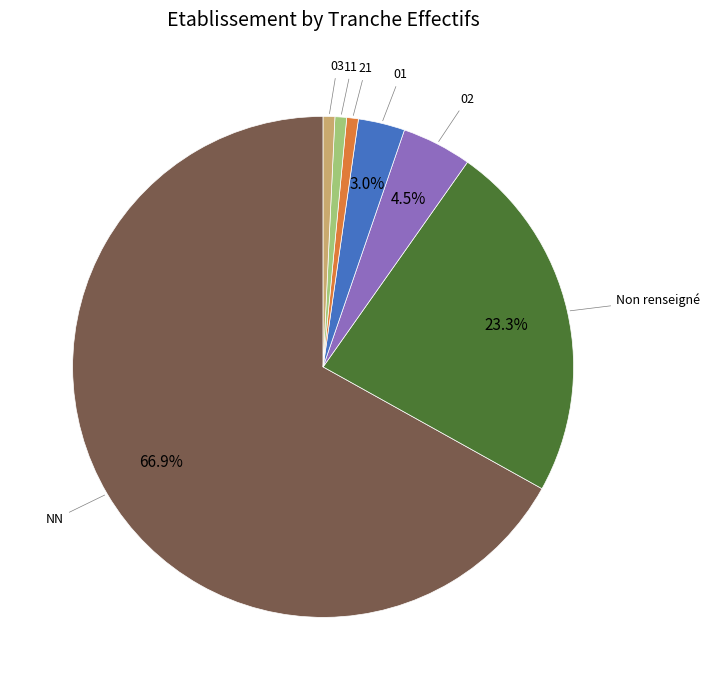

Which has a higher value, 01 or NN?

NN